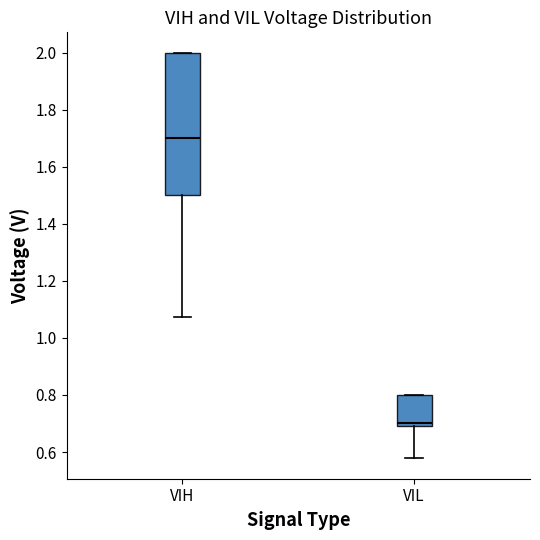

Which box has the highest median line?

VIH